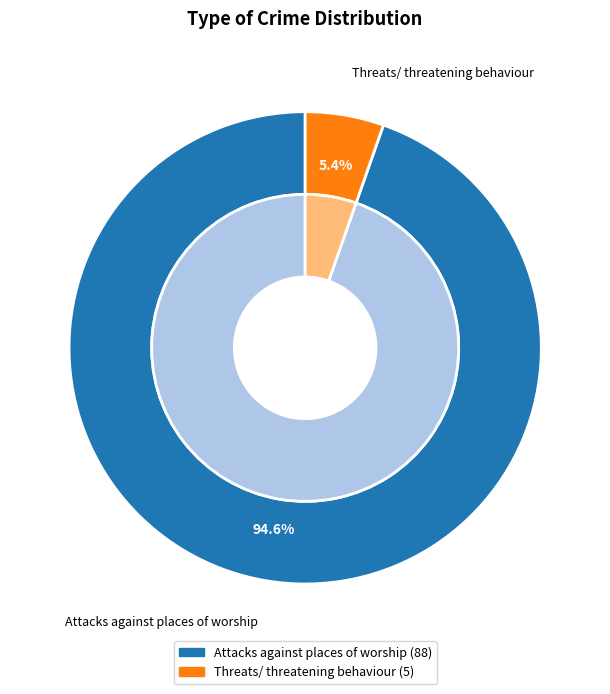

True or false: Attacks against places of worship accounts for 95% of the total.

True